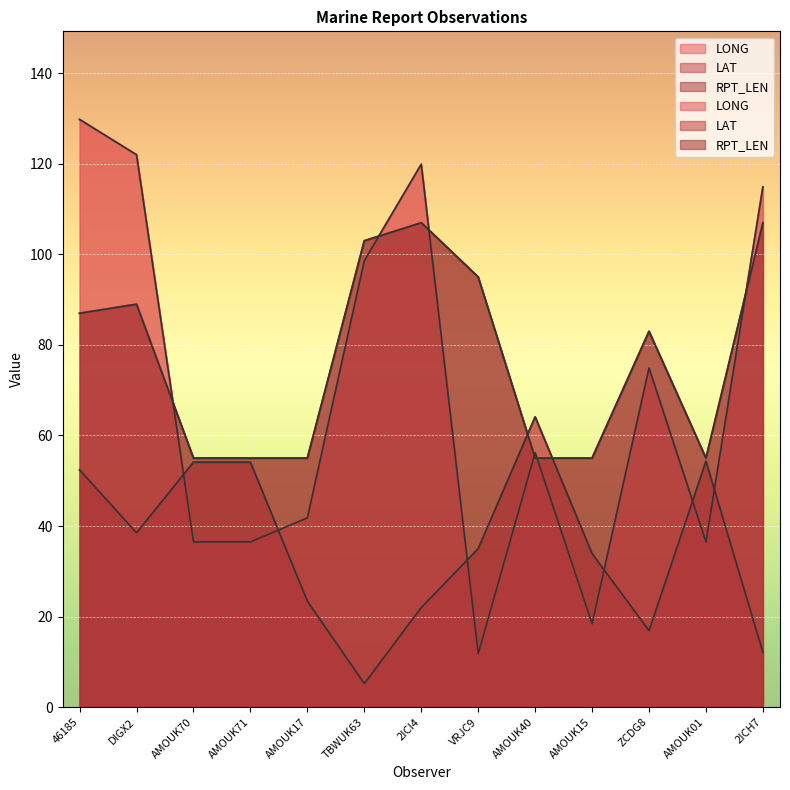

What is the approximate value of LAT at TBWUK63?

5.2